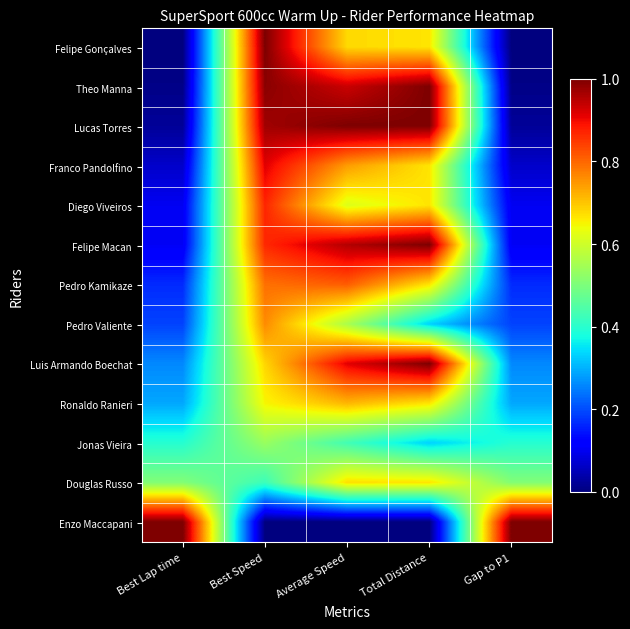

What is the total value across all series at Total Distance?

8.7